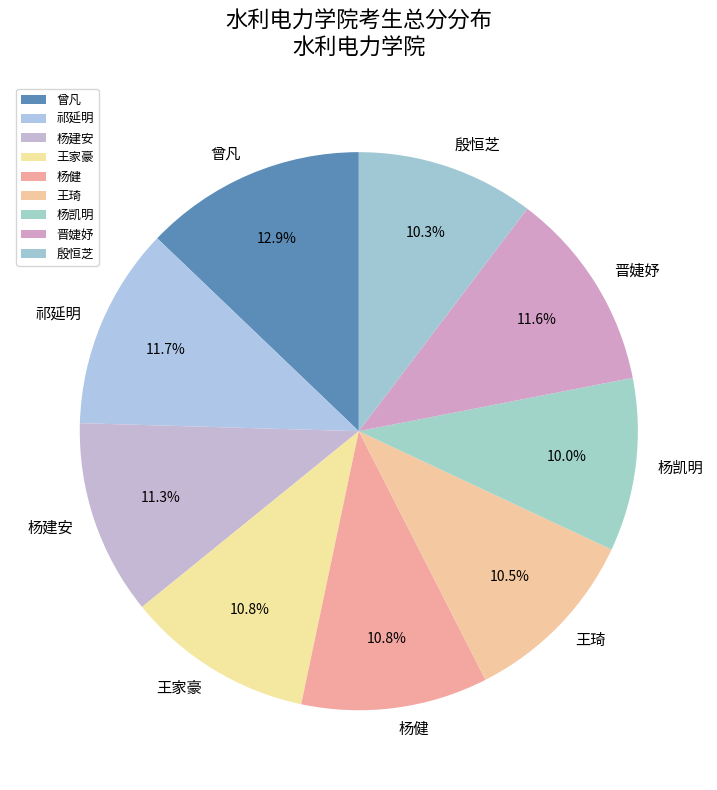

Which has a higher value, 晋婕妤 or 杨健?

晋婕妤